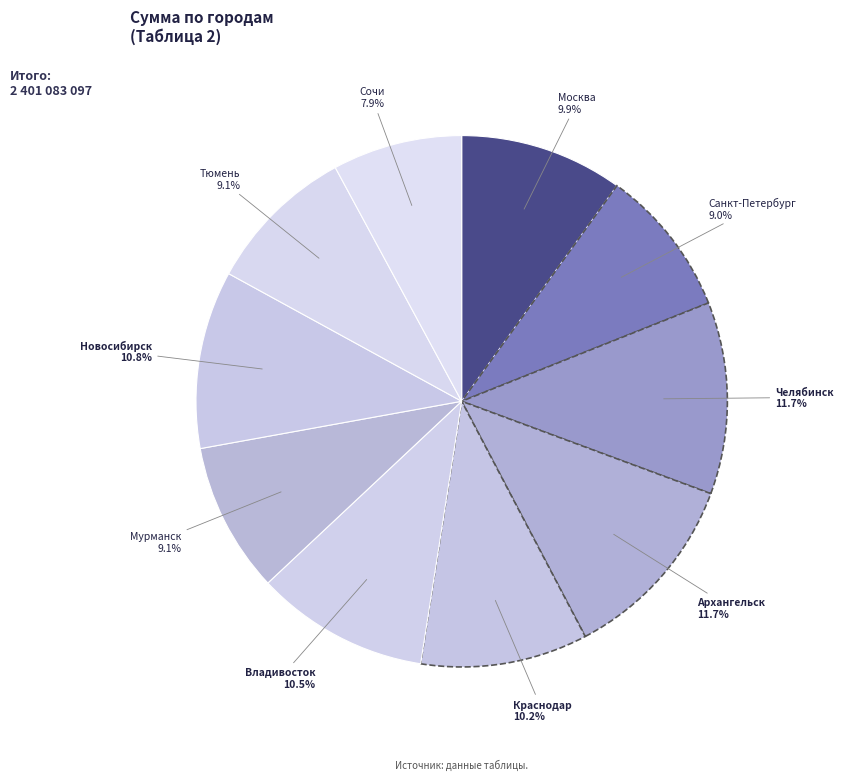

Which slice is the smallest?

Сочи